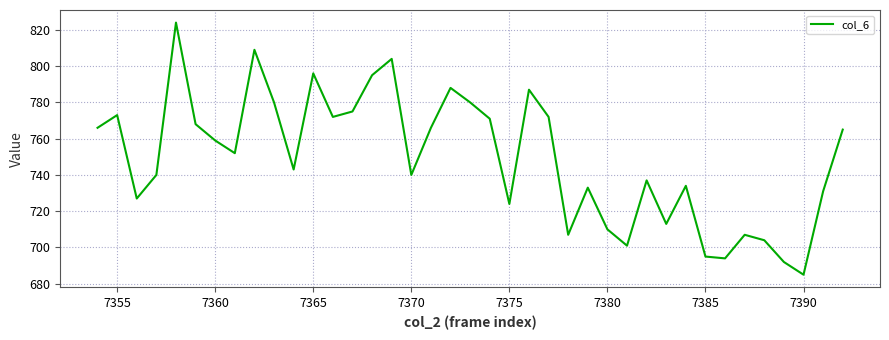

Count the number of data series in this chart.

1